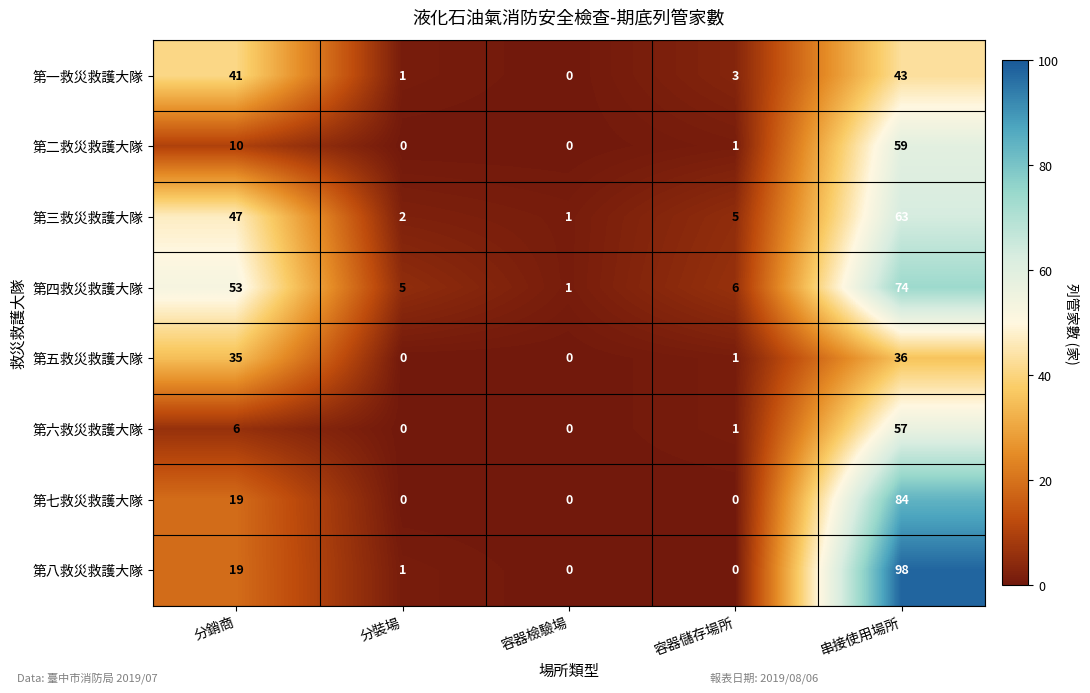

What is the total value across all series at 容器檢驗場?

2